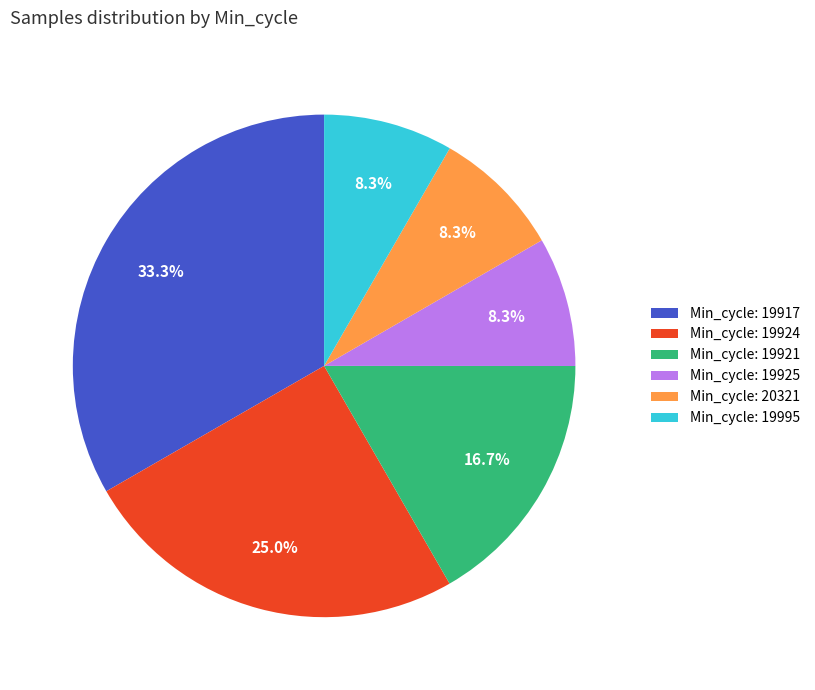

What is the ratio of the value at Min_cycle: 19925 to the value at Min_cycle: 20321?

1.0